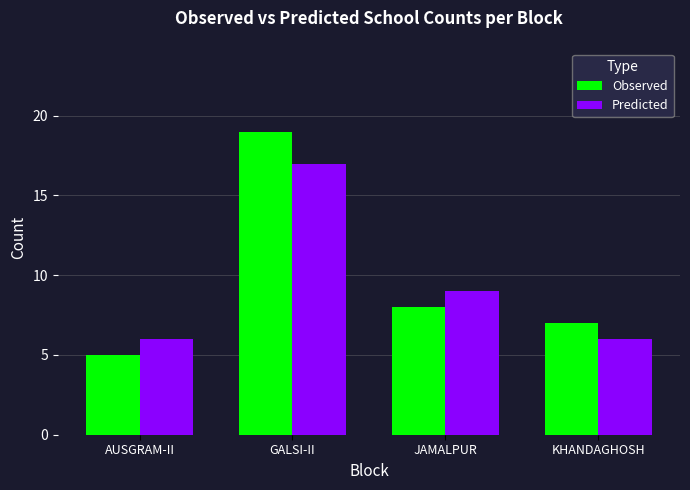

How many values in the Predicted series are below 9?

2